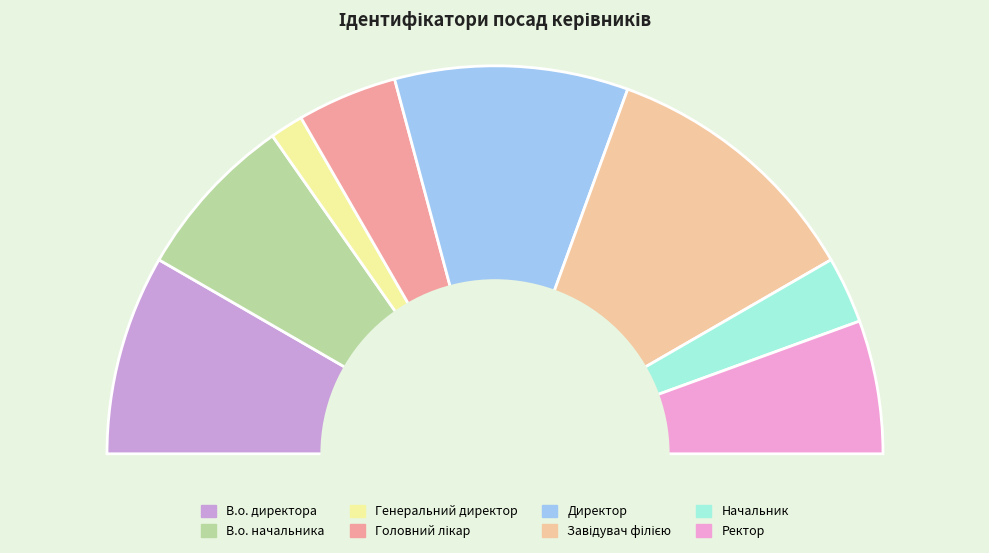

The Завідувач філією slice represents 12% of the pie. True or false?

False